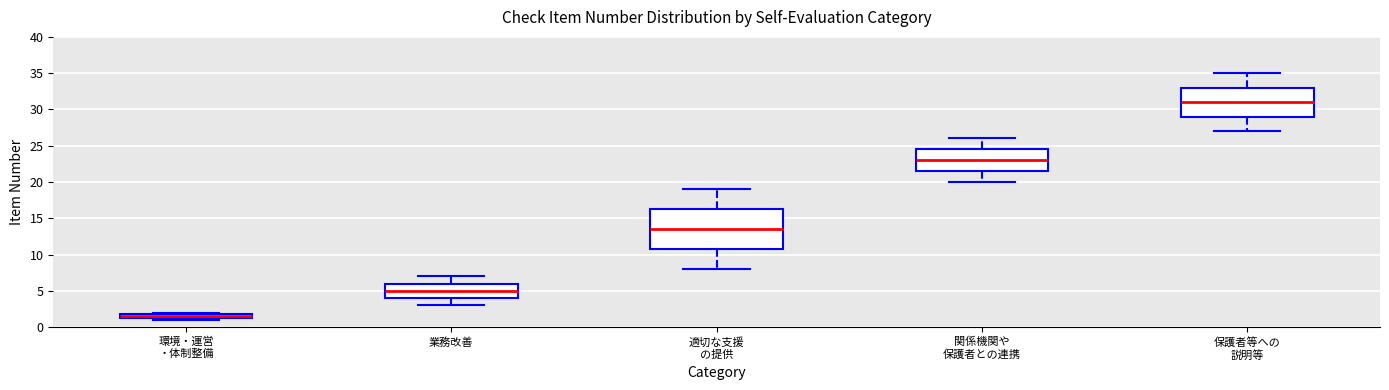

Where is the lower edge of the box for 業務改善 on the y-axis? The values are not printed on the chart, so give them approximately, as read against the axis.

4.0